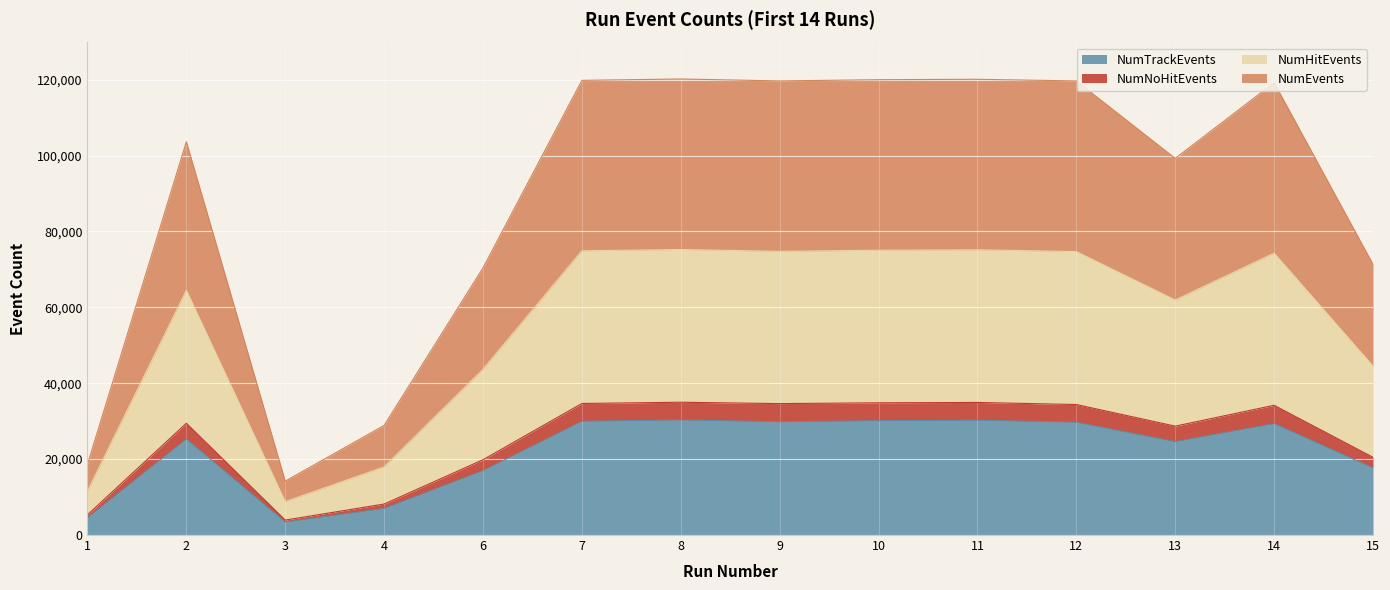

What are all the series names shown in the legend?

NumTrackEvents, NumNoHitEvents, NumHitEvents, NumEvents